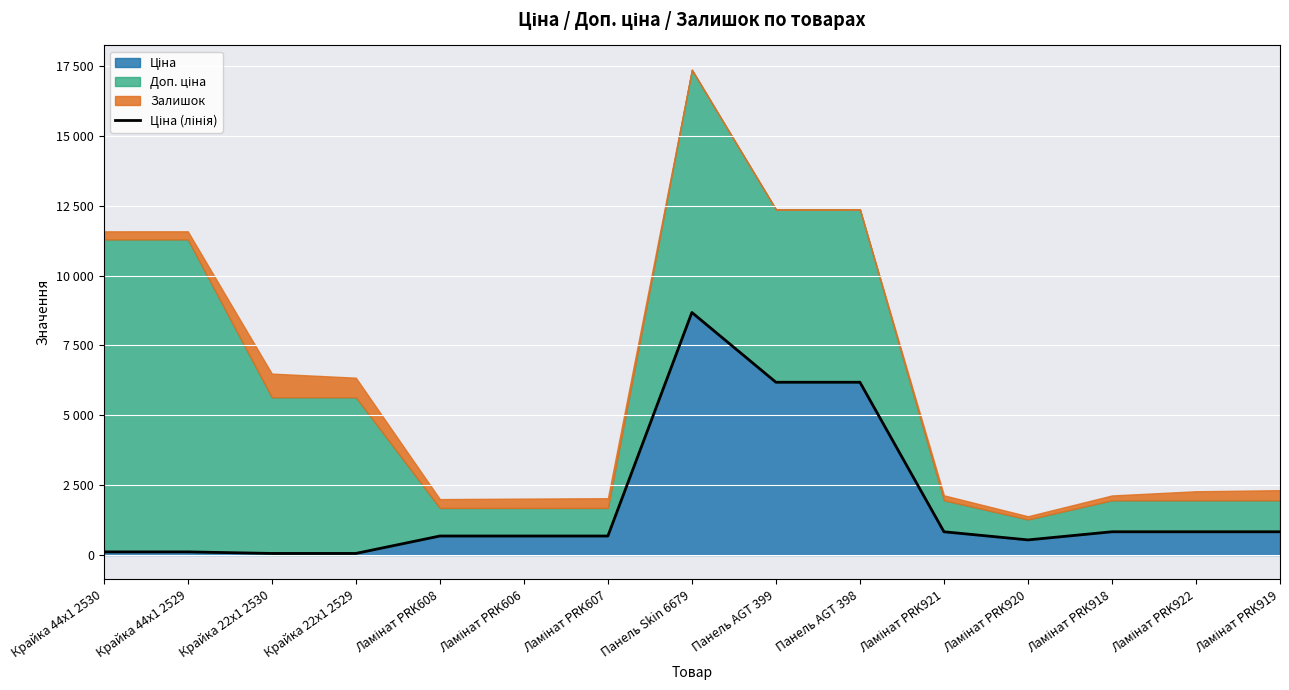

Reading left to right, extract all data points from this chart.

Крайка 44x1 2530=111.8	Крайка 44x1 2529=111.8	Крайка 22x1 2530=55.9	Крайка 22x1 2529=55.9	Ламінат PRK608=679.8	Ламінат PRK606=679.8	Ламінат PRK607=679.8	Панель Skin 6679=8679.5	Панель AGT 399=6182.6	Панель AGT 398=6182.6	Ламінат PRK921=831.5	Ламінат PRK920=540.5	Ламінат PRK918=831.5	Ламінат PRK922=831.5	Ламінат PRK919=831.5